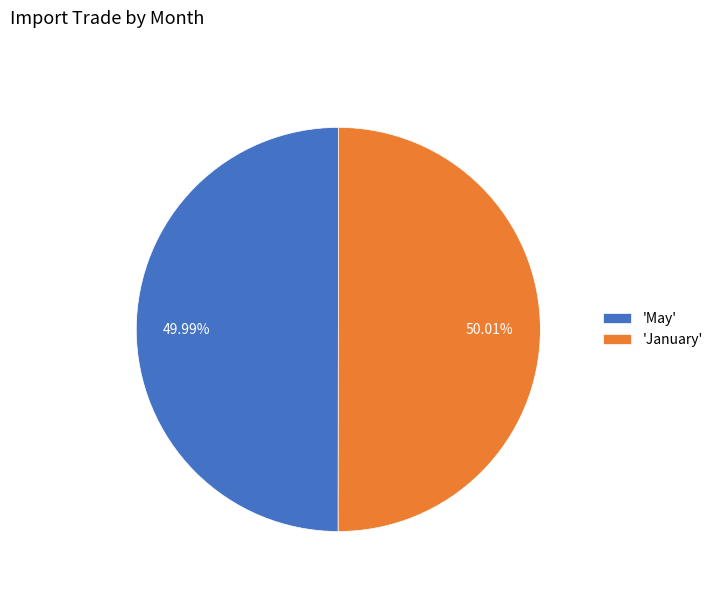

Is the sum of 'January' and 'May' greater than half?

Yes